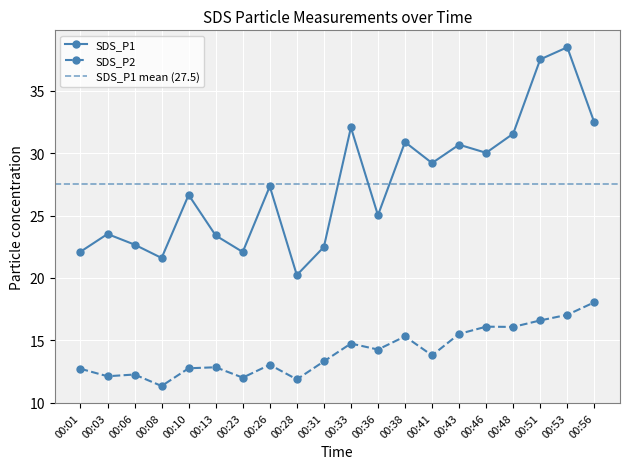

Between 00:03 and 00:31, which is larger?

00:03